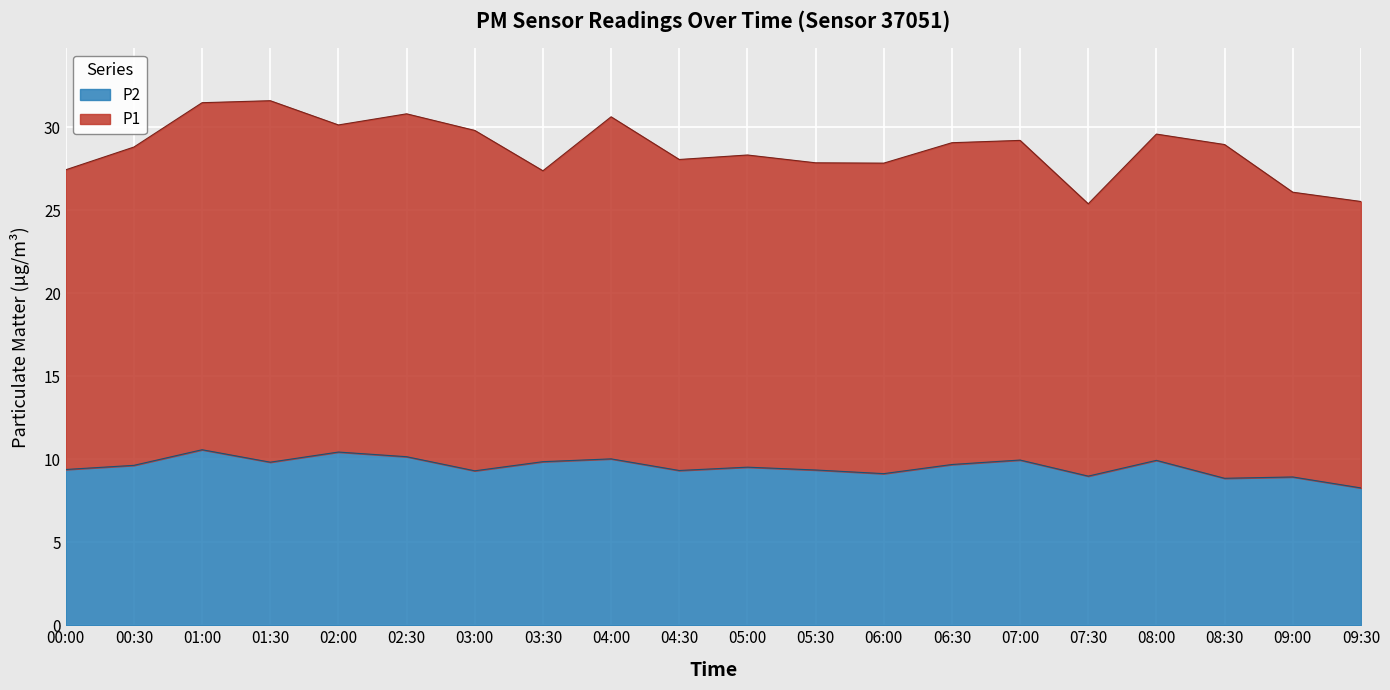

Rank the categories by value from lowest to highest.

09:30, 08:30, 09:00, 07:30, 06:00, 03:00, 04:30, 05:30, 00:00, 05:00, 00:30, 06:30, 01:30, 03:30, 08:00, 07:00, 04:00, 02:30, 02:00, 01:00